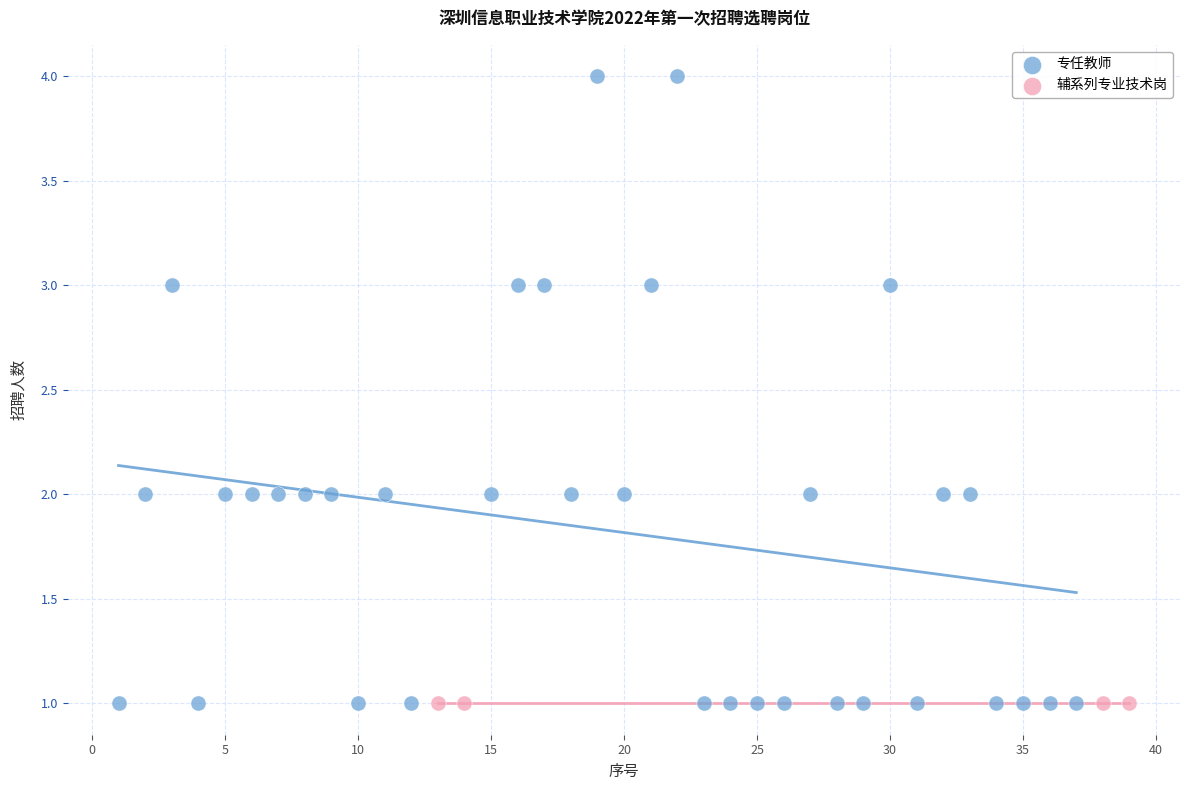

Which series contains the highest Y value?

专任教师